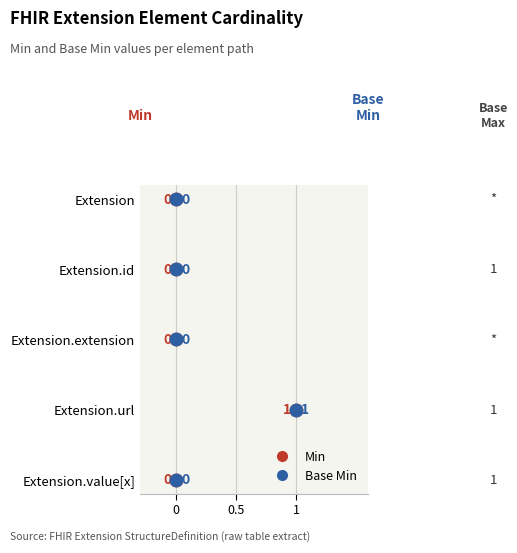

Which series has the largest Y range (max minus min)?

Min